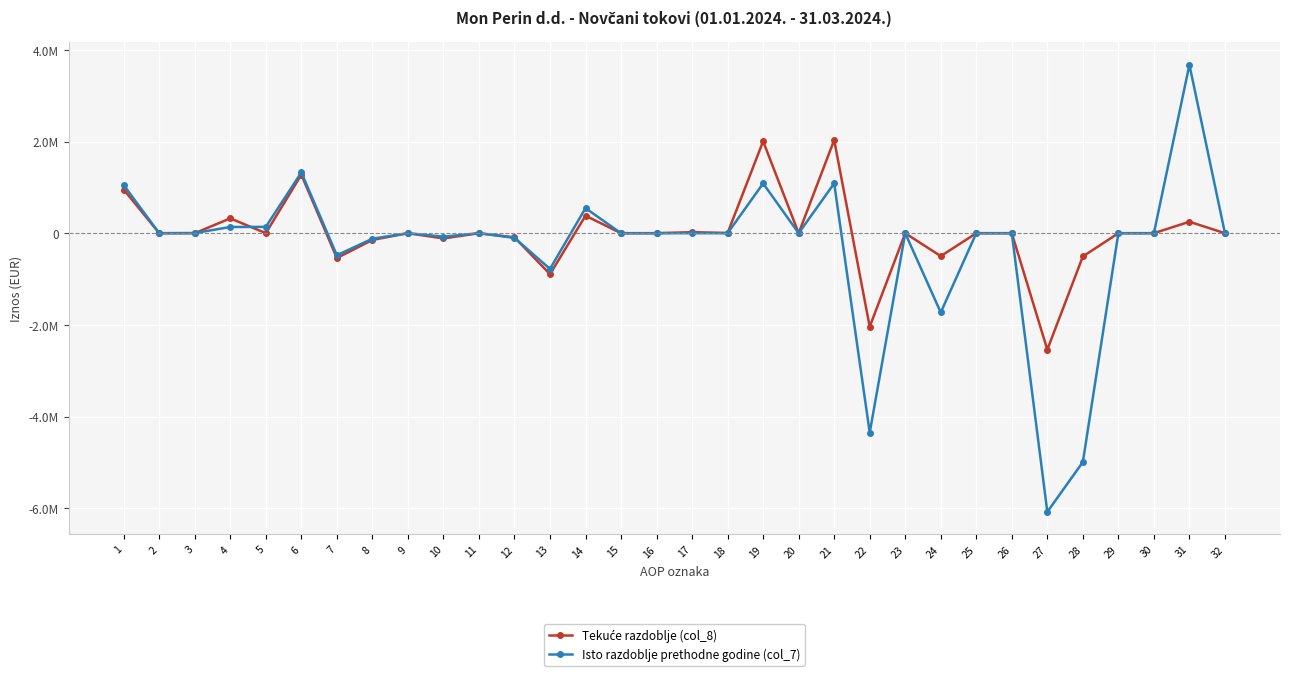

Does the chart have visible grid lines?

Yes